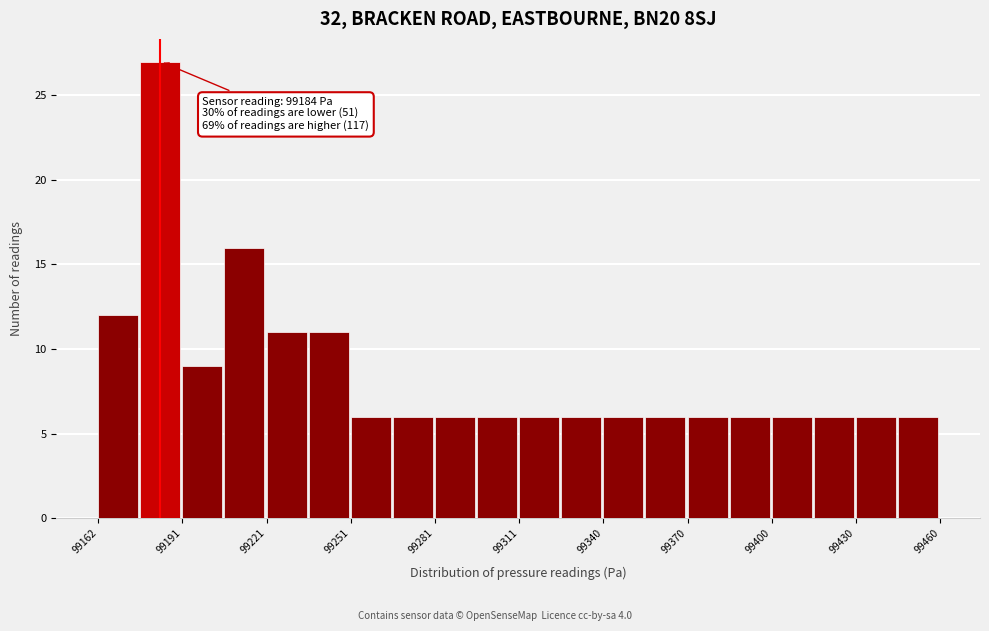

Around what value on the x-axis is the tallest bar? Give the approximate position of its centre, as read against the axis.

99185